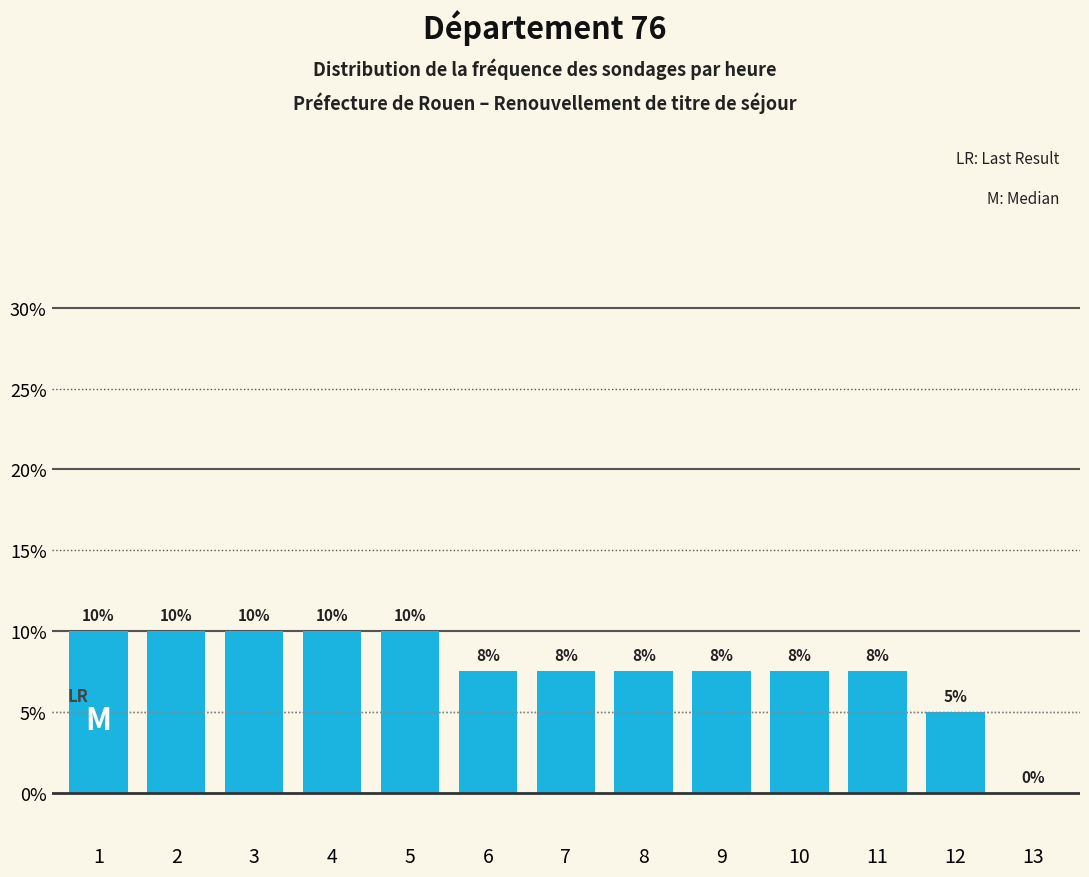

Where is the data nearest to the value 5?

12